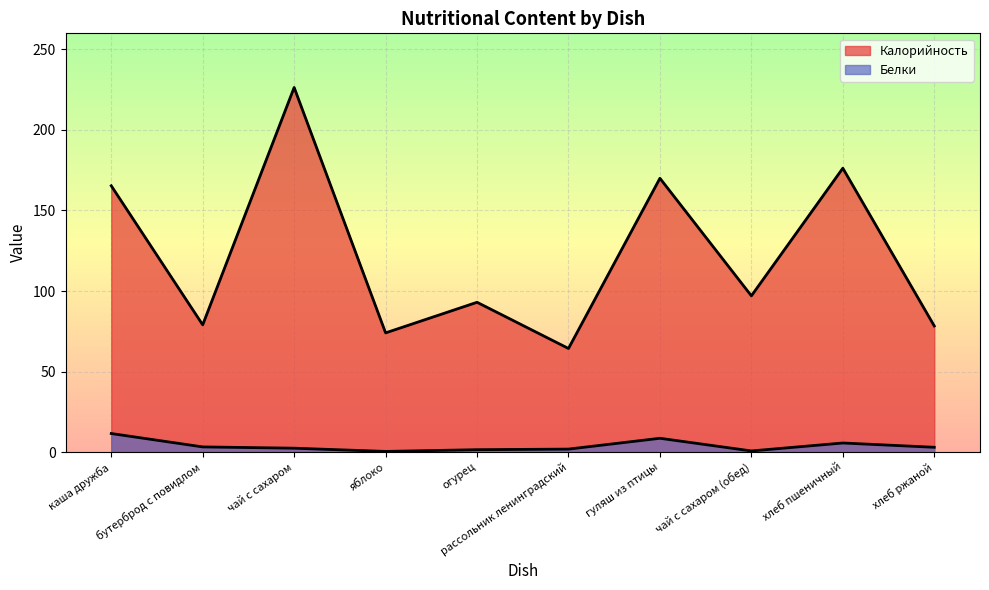

Between рассольник ленинградский and яблоко, which is larger?

яблоко